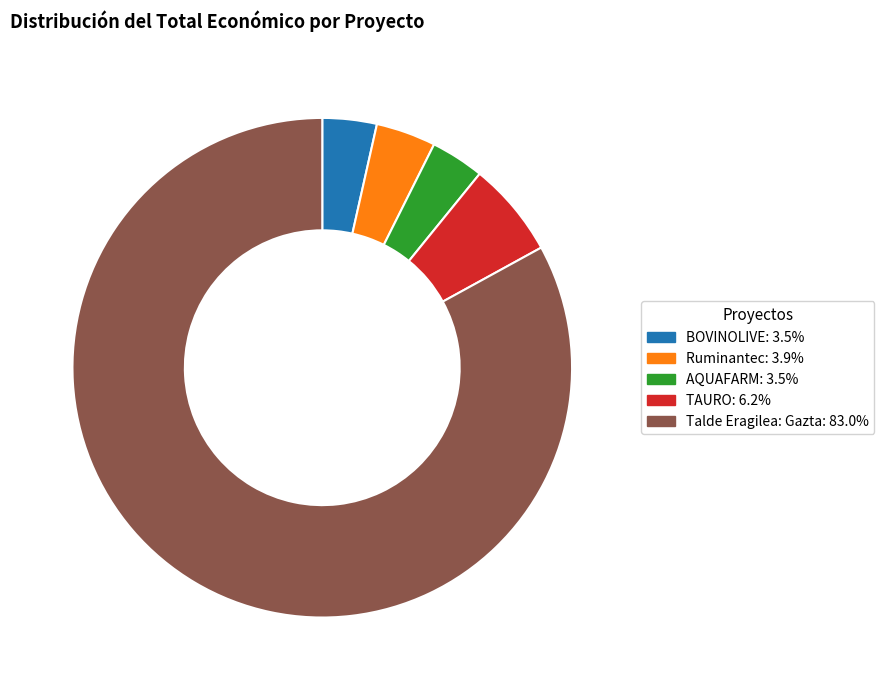

Is the sum of TAURO and Ruminantec greater than half?

No